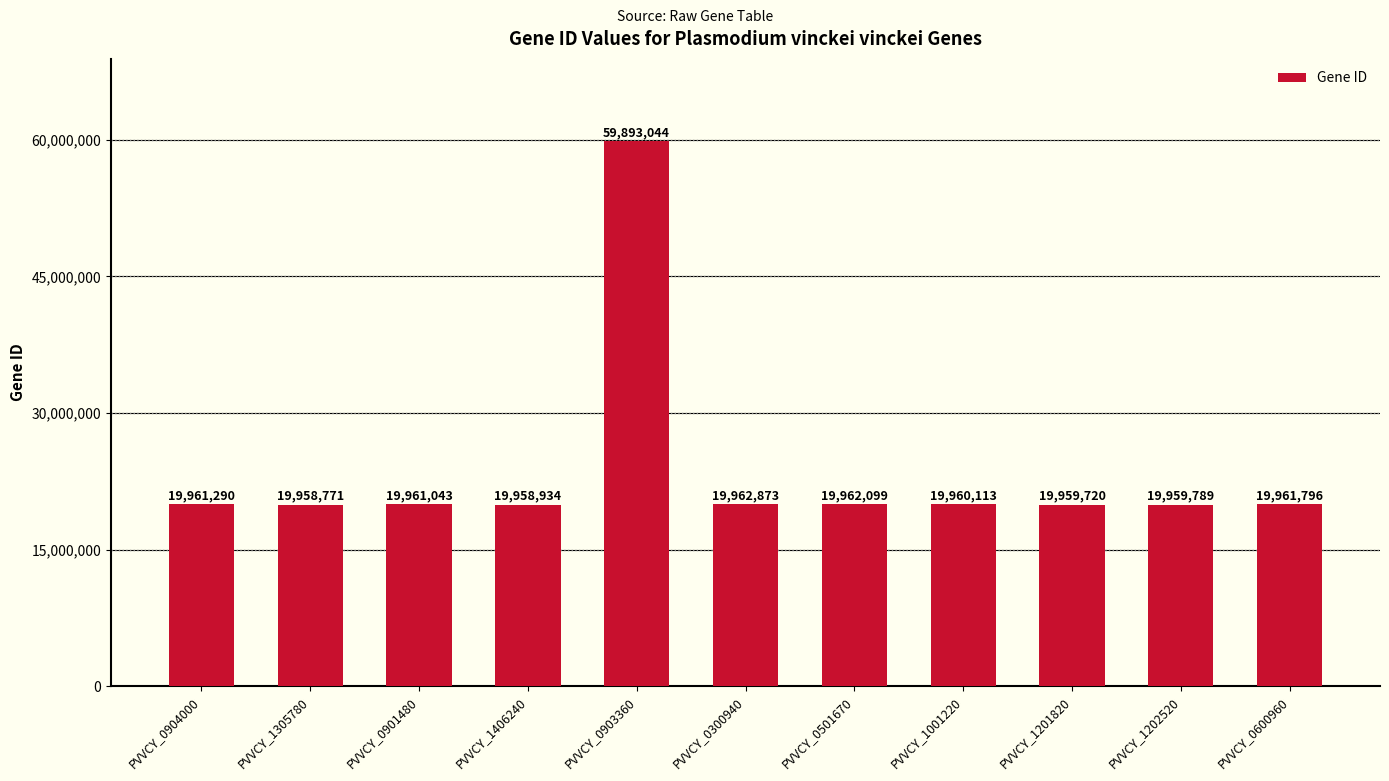

The value at PVVCY_0904000 is 19961290. True or false?

True